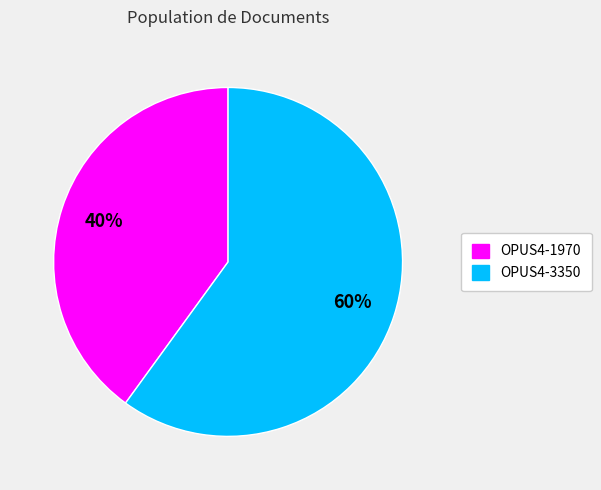

Approximately how many times larger is the value at OPUS4-3350 compared to OPUS4-1970?

1.5